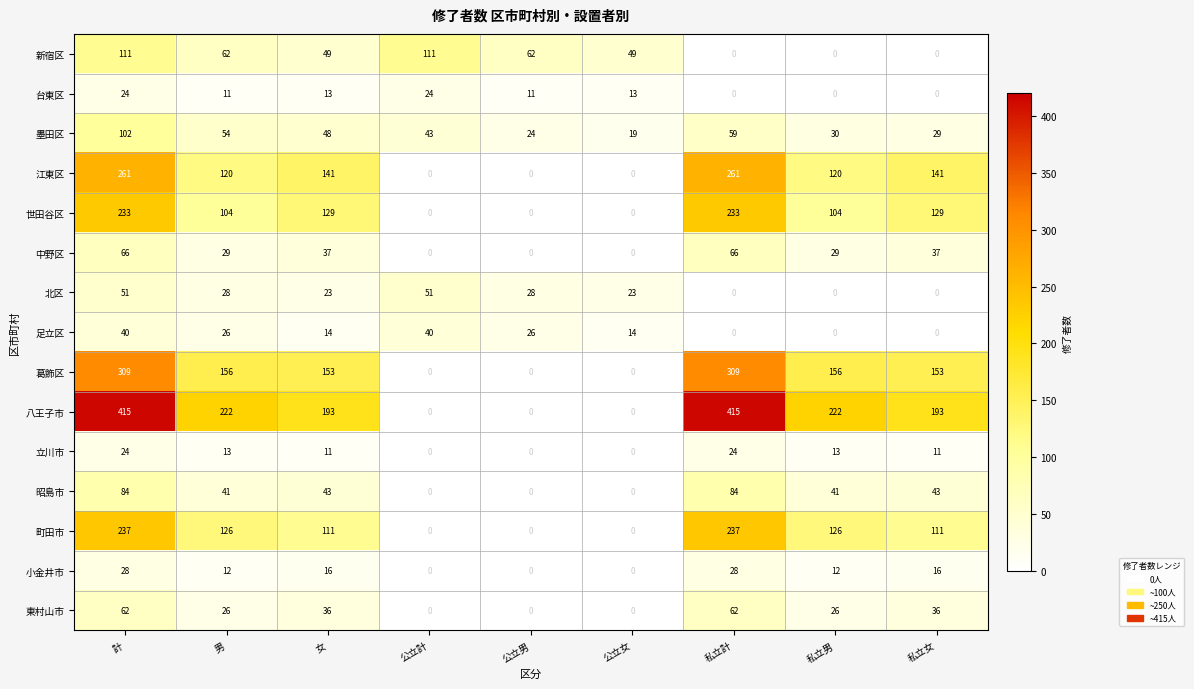

What is the sum of all 中野区 values?

264